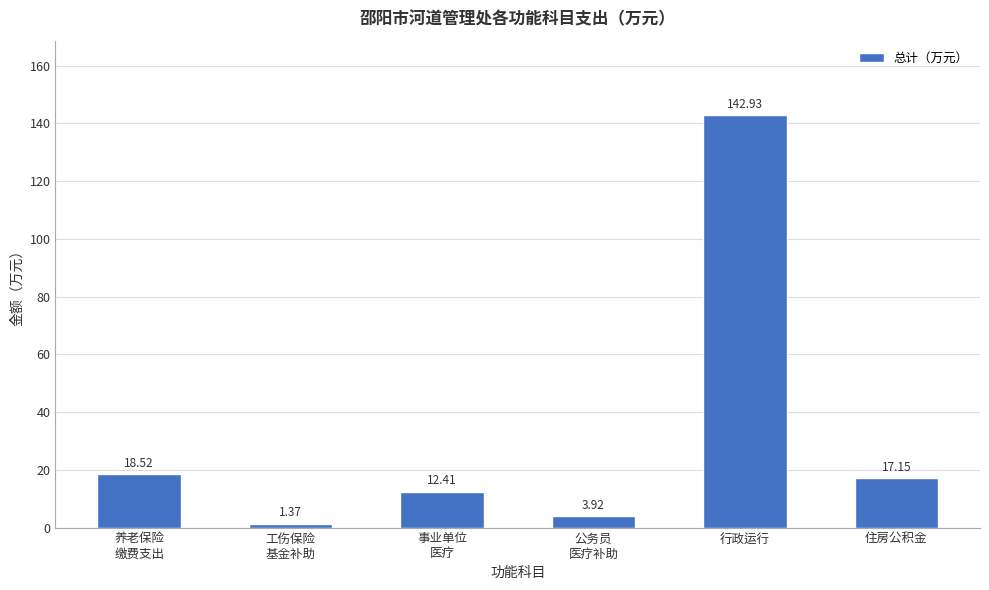

Read the value at 行政运行.

142.9